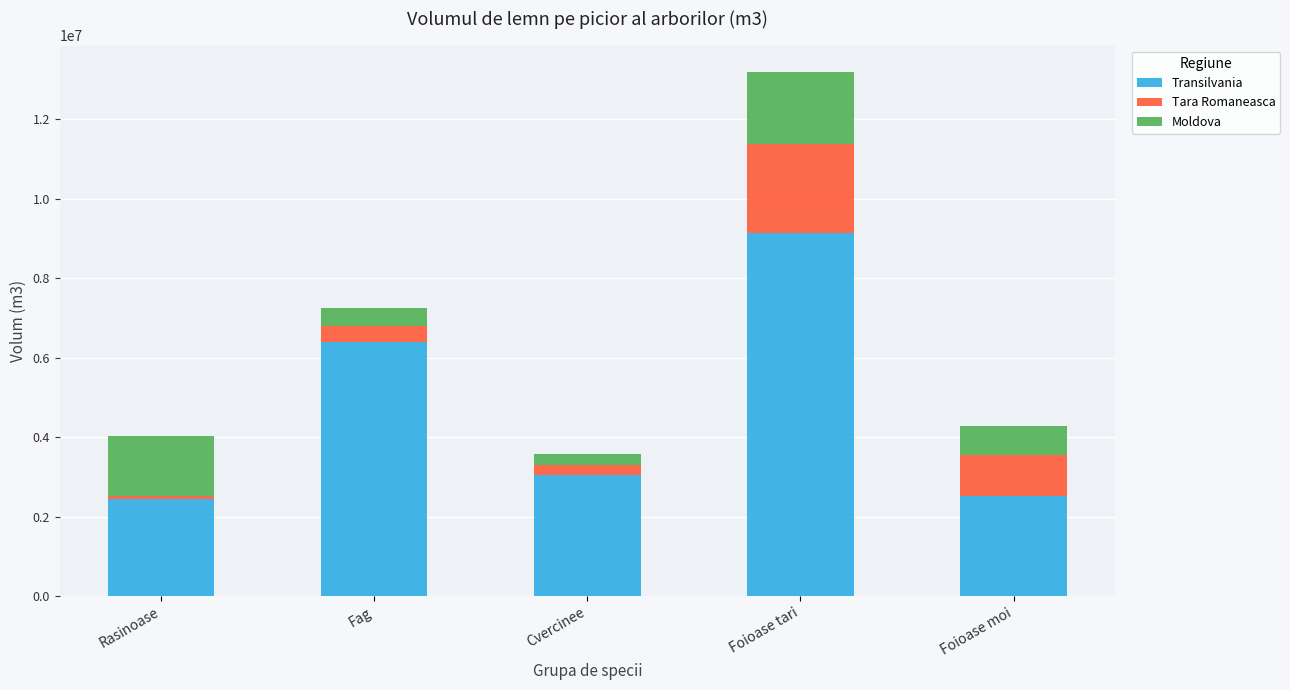

The value of Transilvania at Cvercinee is 3043988.6. True or false?

True